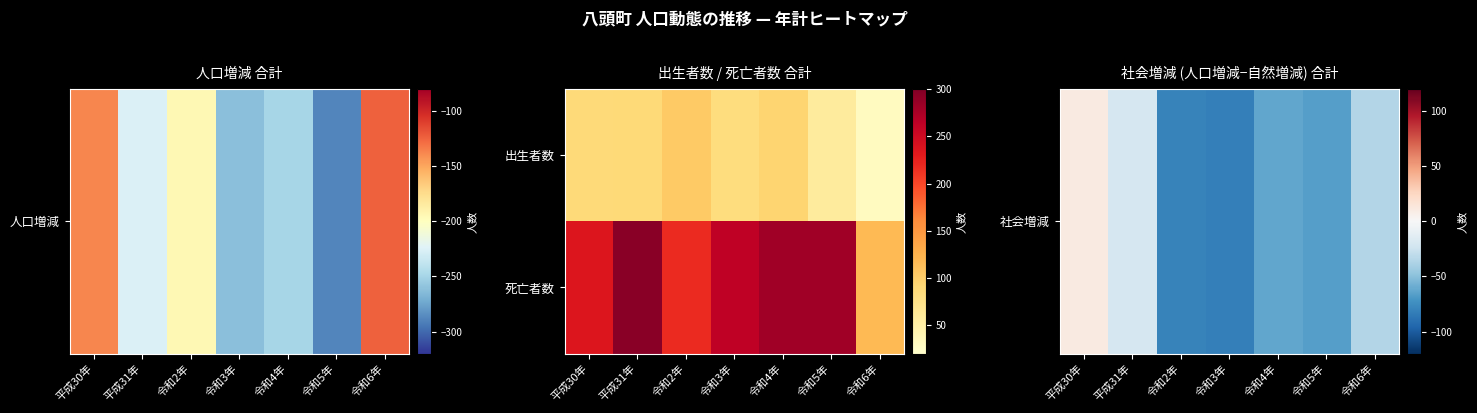

At 令和4年, list the series in order from smallest to largest.

社会増減, 死亡者数